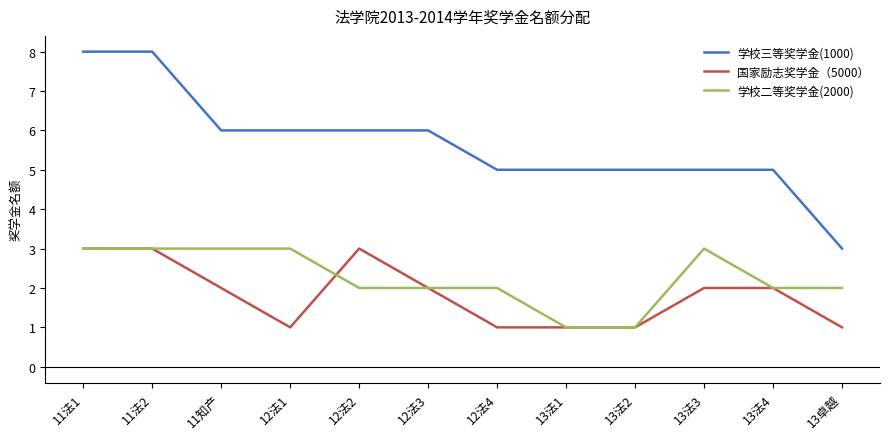

What is the average value of the 学校二等奖学金(2000) series?

2